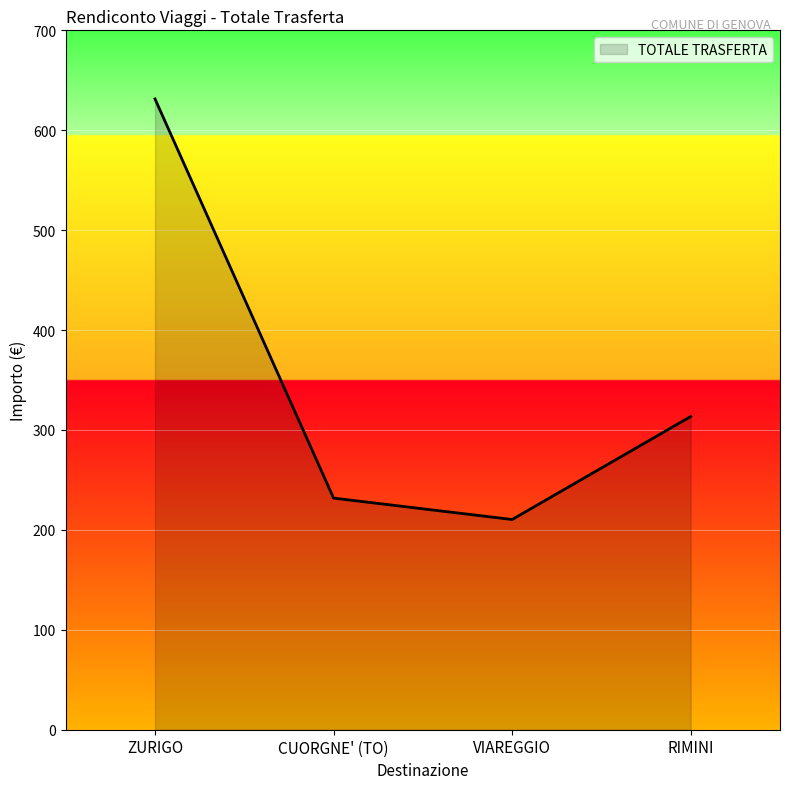

Between RIMINI and VIAREGGIO, which is larger?

RIMINI